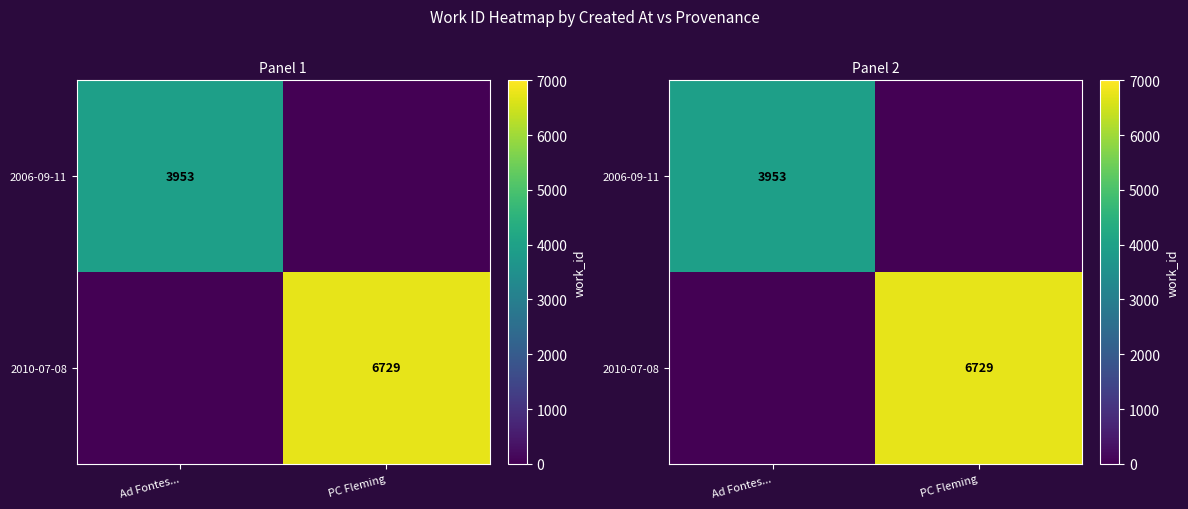

At how many categories does at least one series exceed 6171?

1